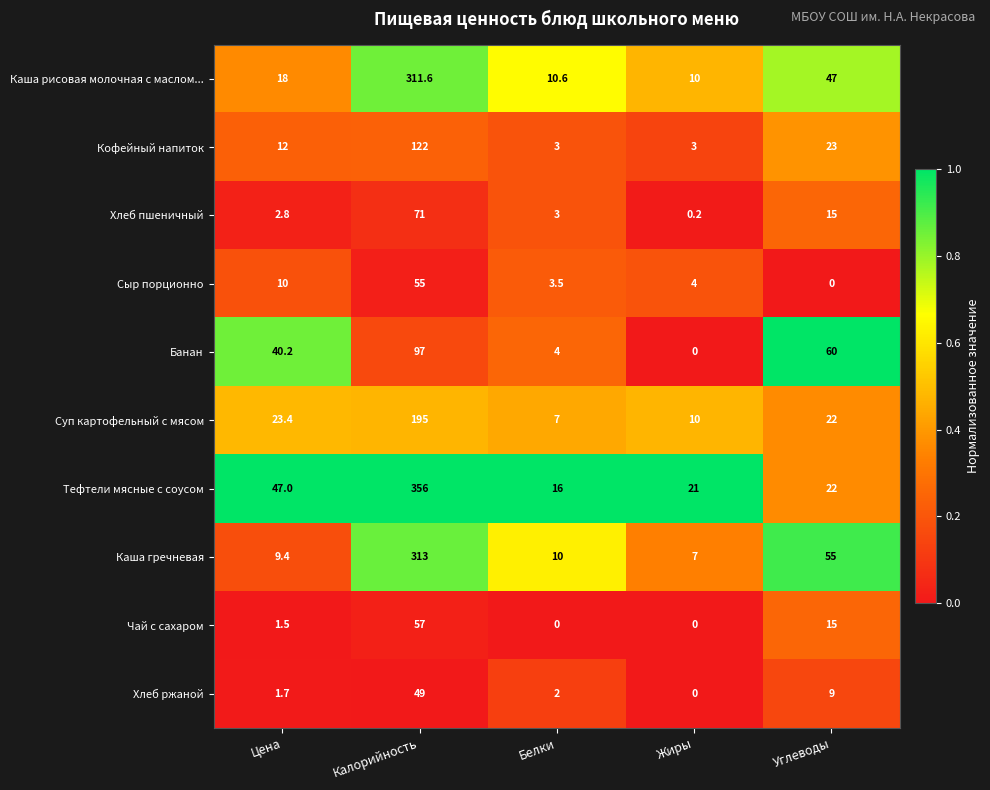

What is the sum of the Каша рисовая молочная с маслом... values at Жиры and Калорийность?

321.6